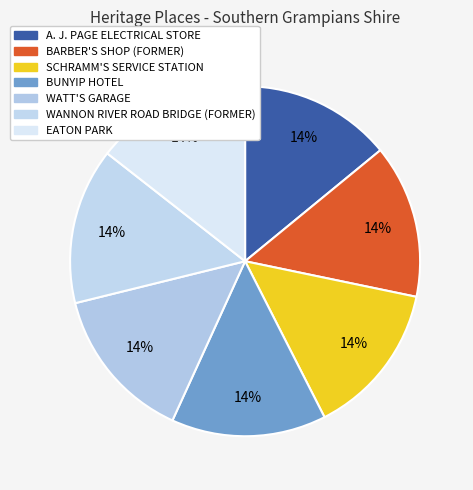

Between SCHRAMM'S SERVICE STATION and EATON PARK, which is larger?

EATON PARK